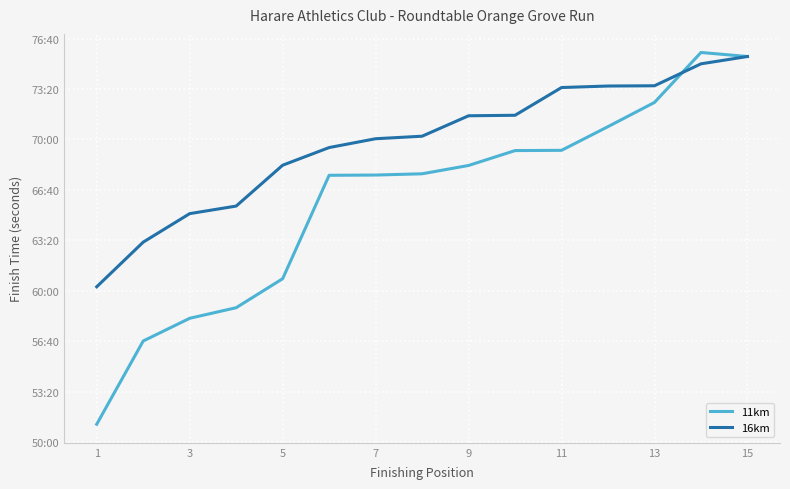

Which series has the largest total across all categories?

16km